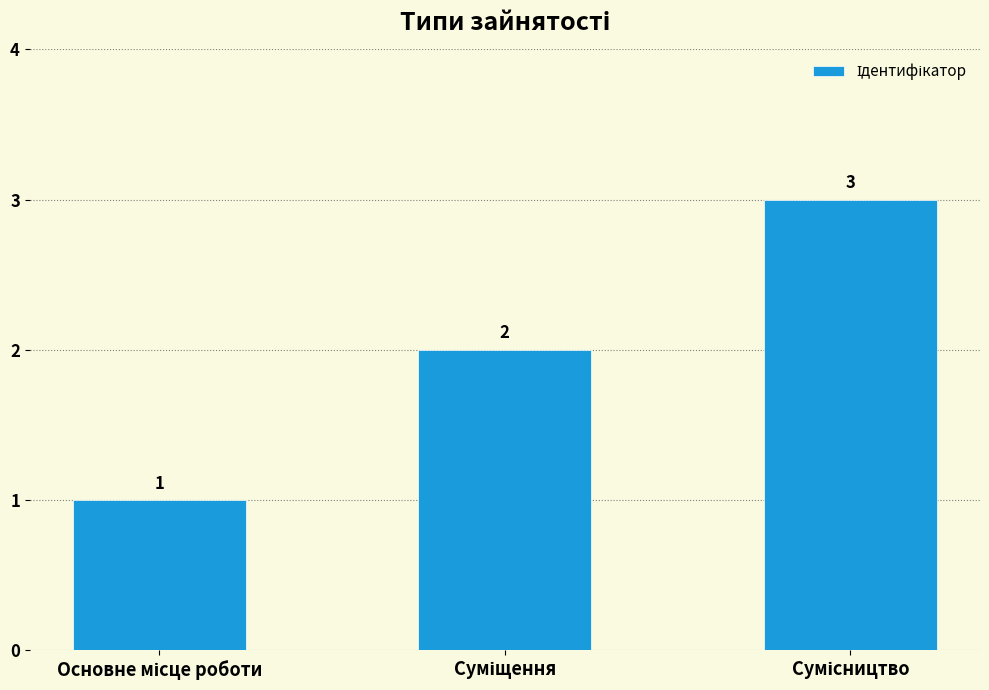

What is the greatest value displayed?

3